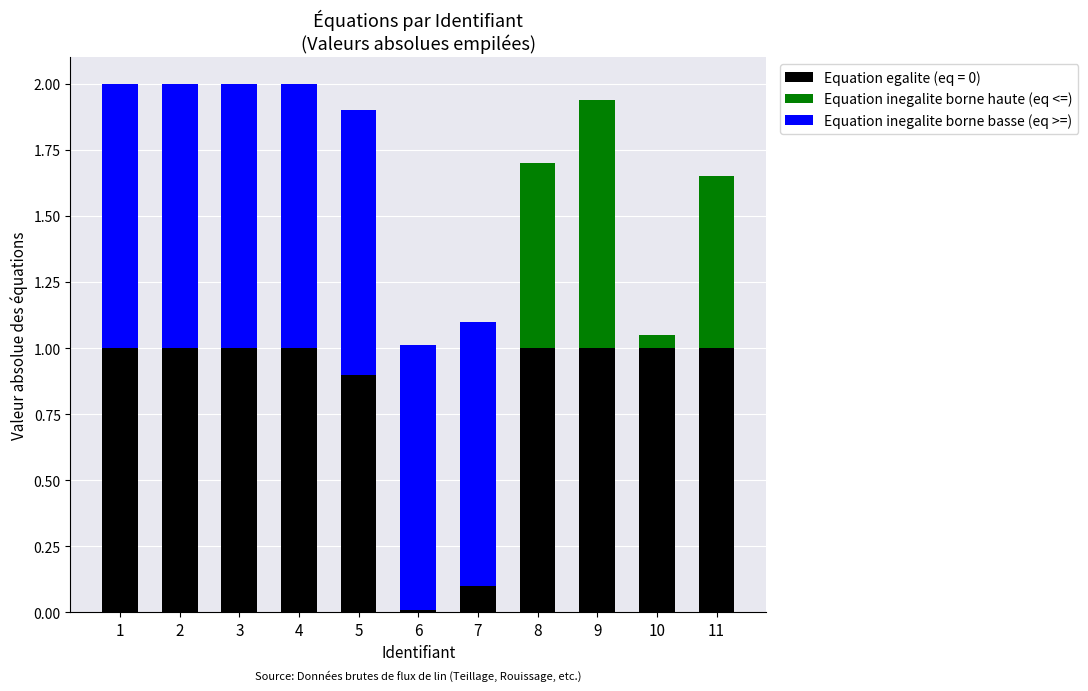

Are the bars horizontal?

No